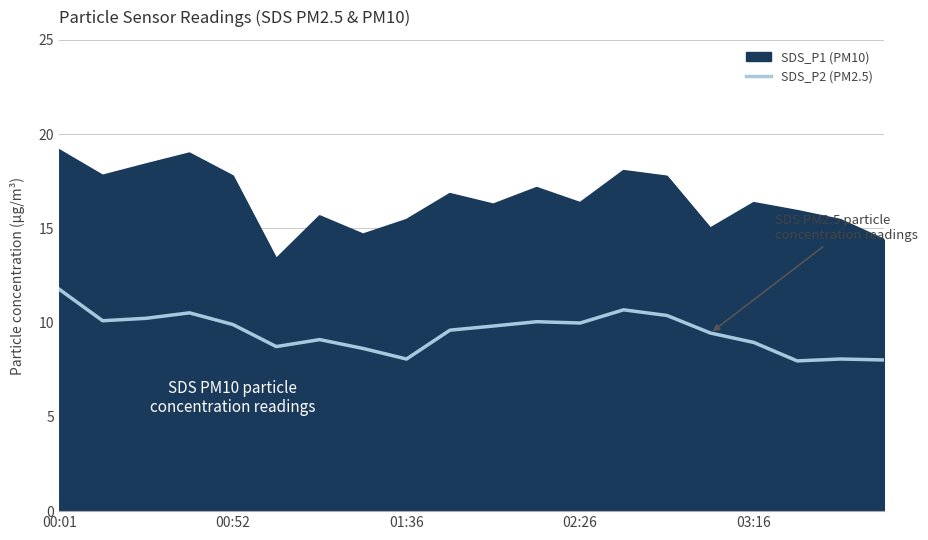

True or false: SDS_P2 (PM2.5) and SDS_P1 (PM10) intersect in this chart.

False